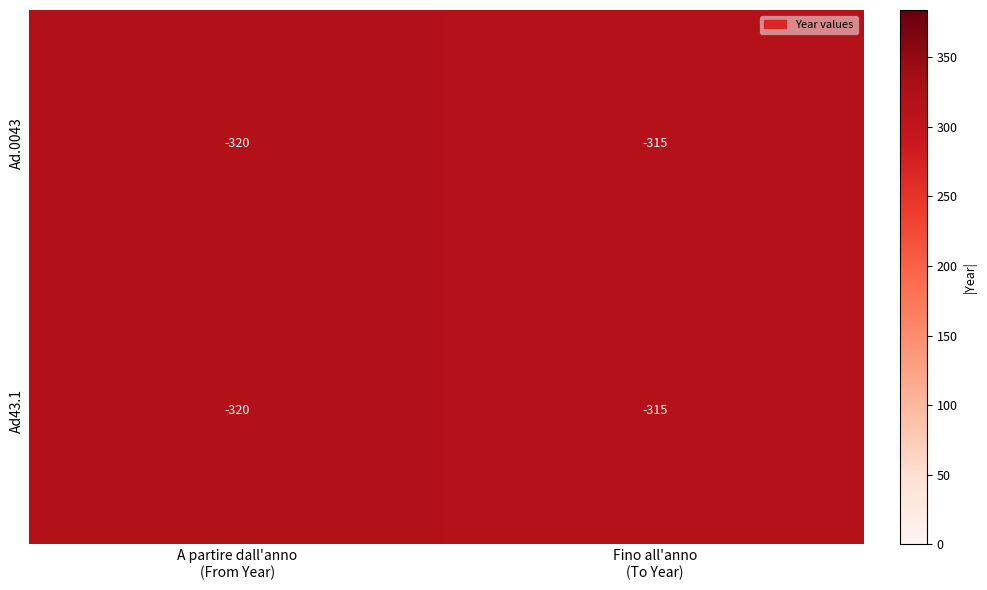

What is the difference between the maximum and minimum values in the Ad.0043 series?

5